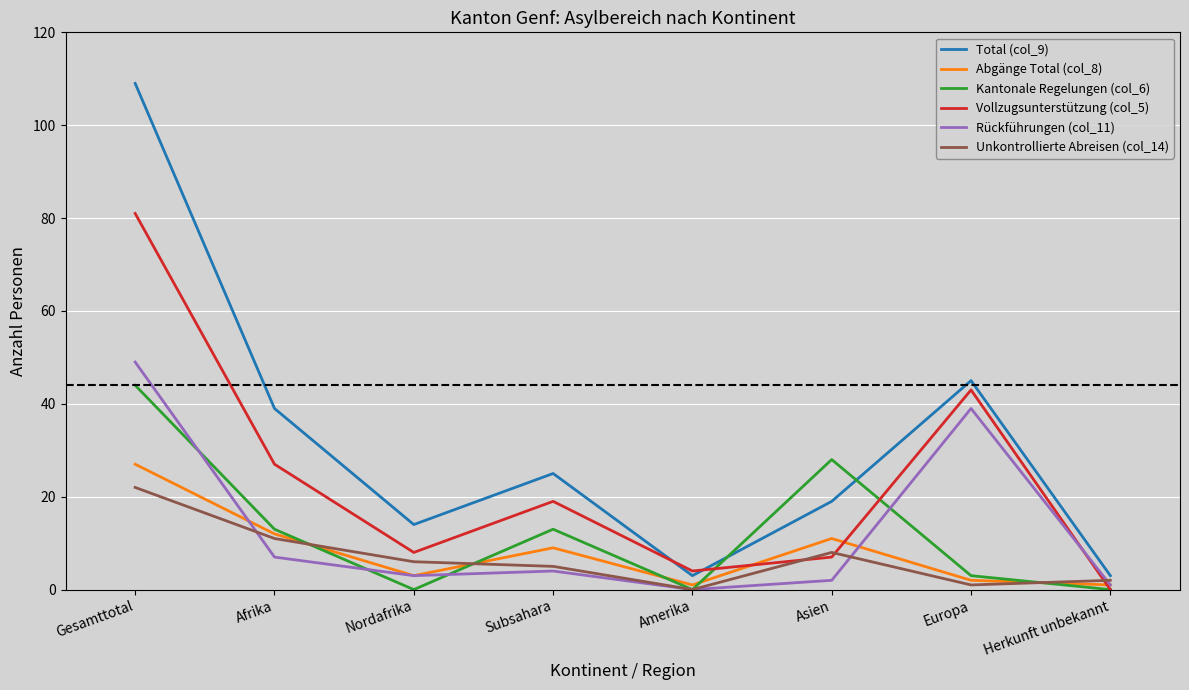

List the series in order of their peak value, lowest first.

Unkontrollierte Abreisen (col_14), Abgänge Total (col_8), Kantonale Regelungen (col_6), Rückführungen (col_11), Vollzugsunterstützung (col_5), Total (col_9)